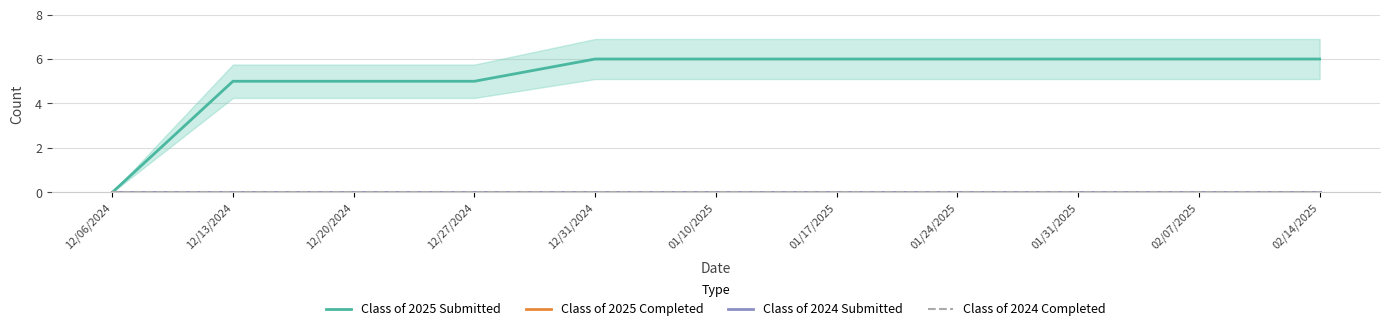

What is the value of the Class of 2025 Submitted point at the 9th from the left?

6